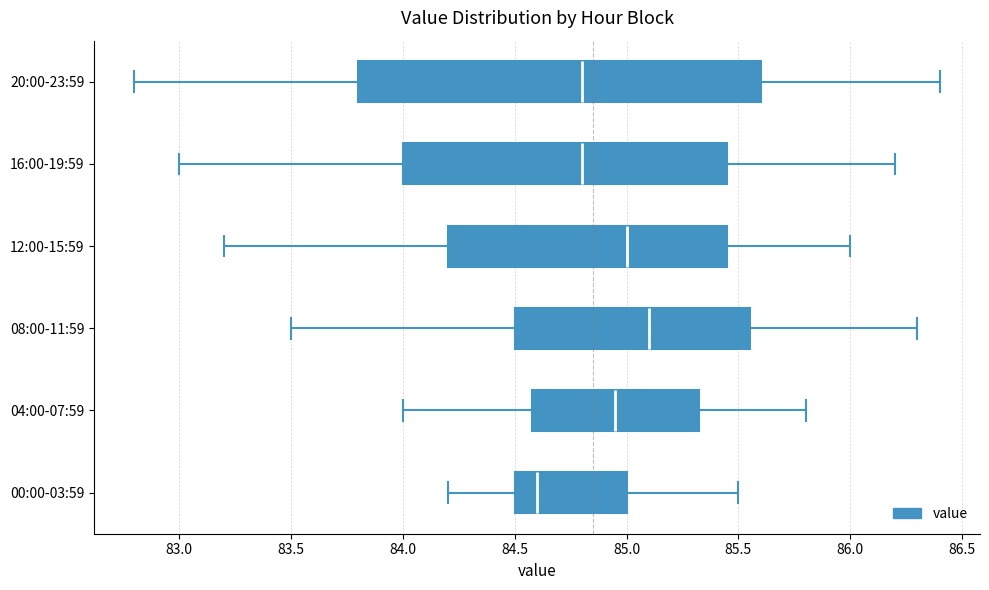

Reading bottom to top, transcribe this box plot: for each box, give where its median line is, the range the box spans, and where its two whiskers end, as read against the x-axis. The values are not printed on the chart, so give them approximately, as read against the axis.

00:00-03:59: median 84.60, box 84.50 to 85.00, whiskers 84.20 to 85.50
04:00-07:59: median 84.95, box 84.60 to 85.35, whiskers 84.00 to 85.80
08:00-11:59: median 85.10, box 84.50 to 85.55, whiskers 83.50 to 86.30
12:00-15:59: median 85.00, box 84.20 to 85.45, whiskers 83.20 to 86.00
16:00-19:59: median 84.80, box 84.00 to 85.45, whiskers 83.00 to 86.20
20:00-23:59: median 84.80, box 83.80 to 85.60, whiskers 82.80 to 86.40